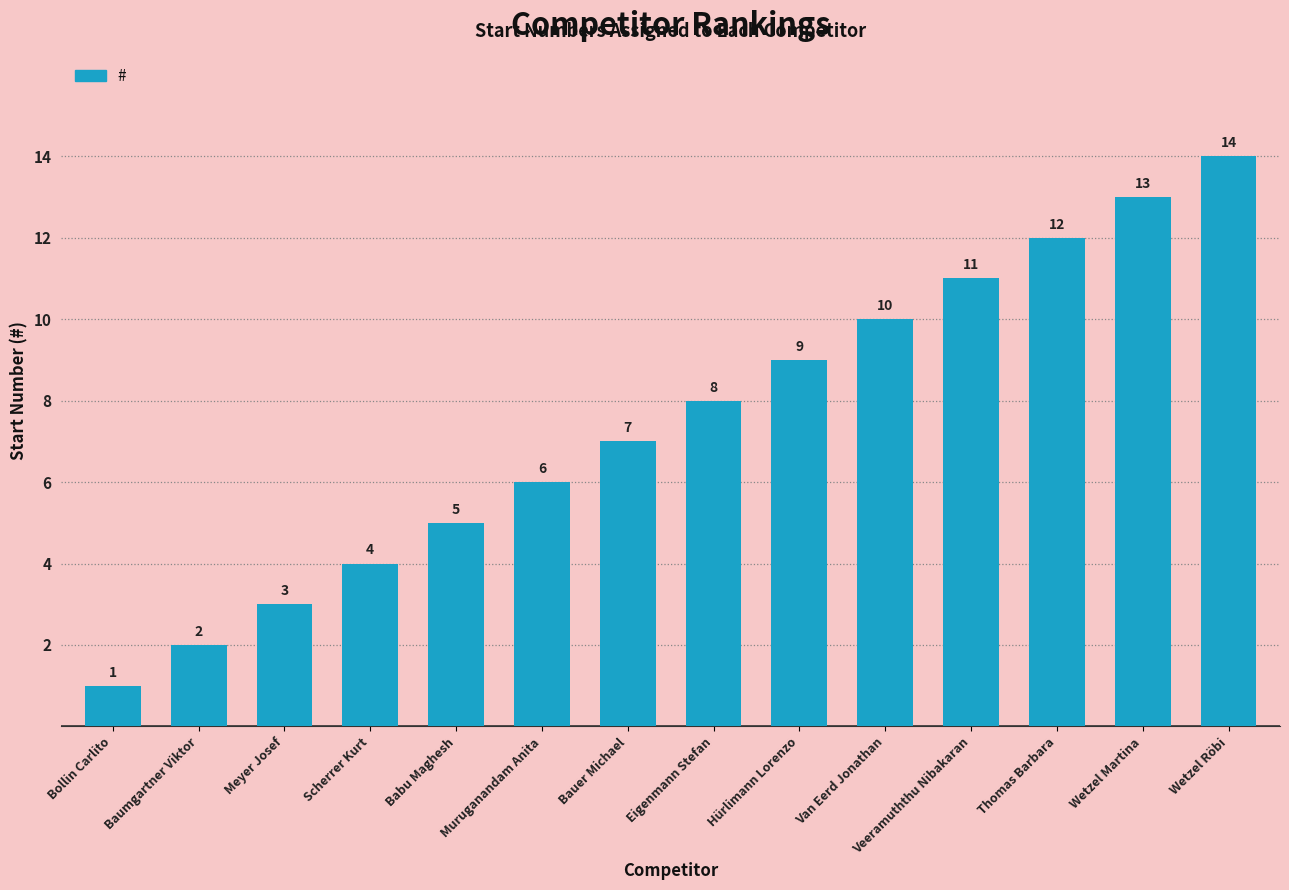

The value at Bauer Michael is 12. True or false?

False